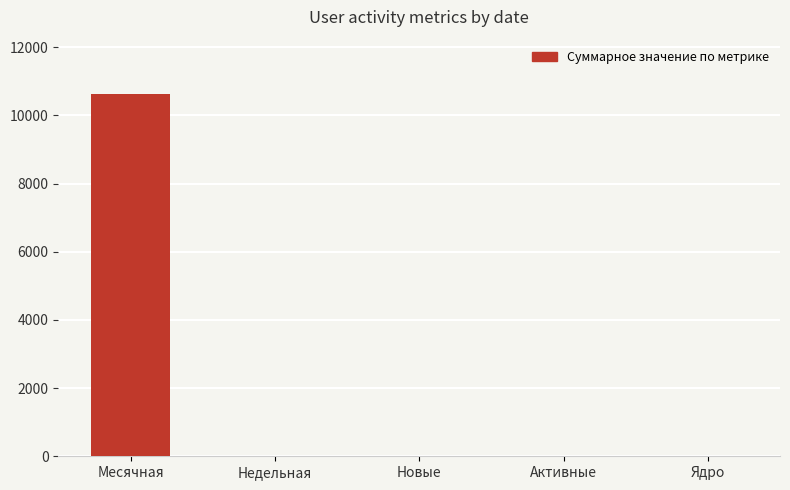

Are the bars grouped side by side (vs. stacked)?

No